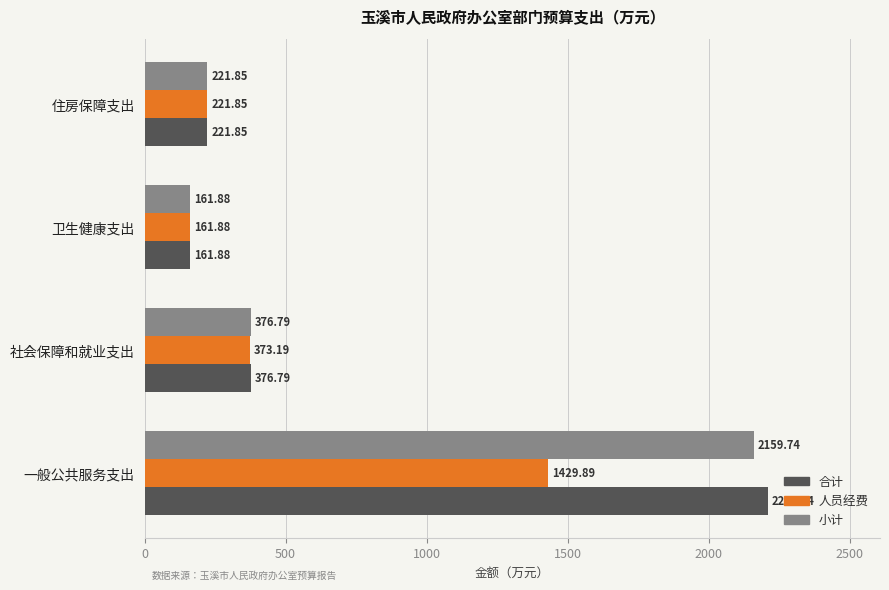

At which category is the sum across all series the highest?

一般公共服务支出